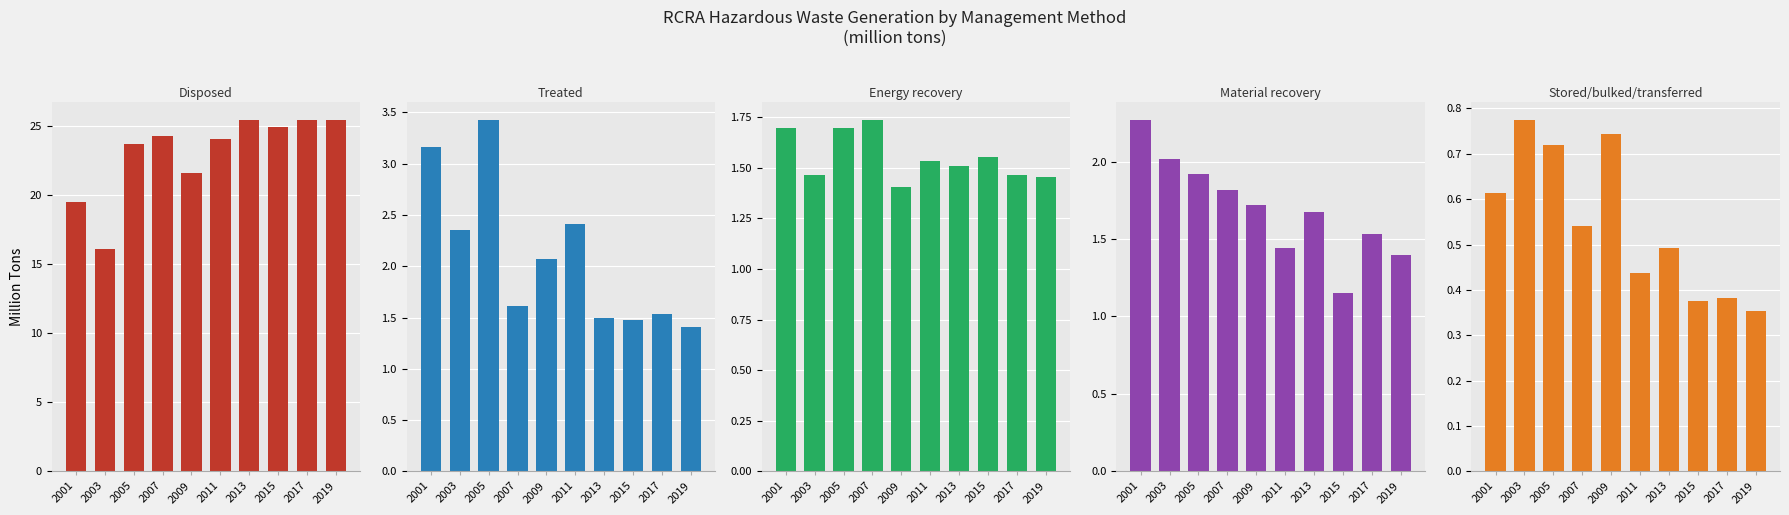

Is it true that Disposed equals 25.0 at 2015?

True